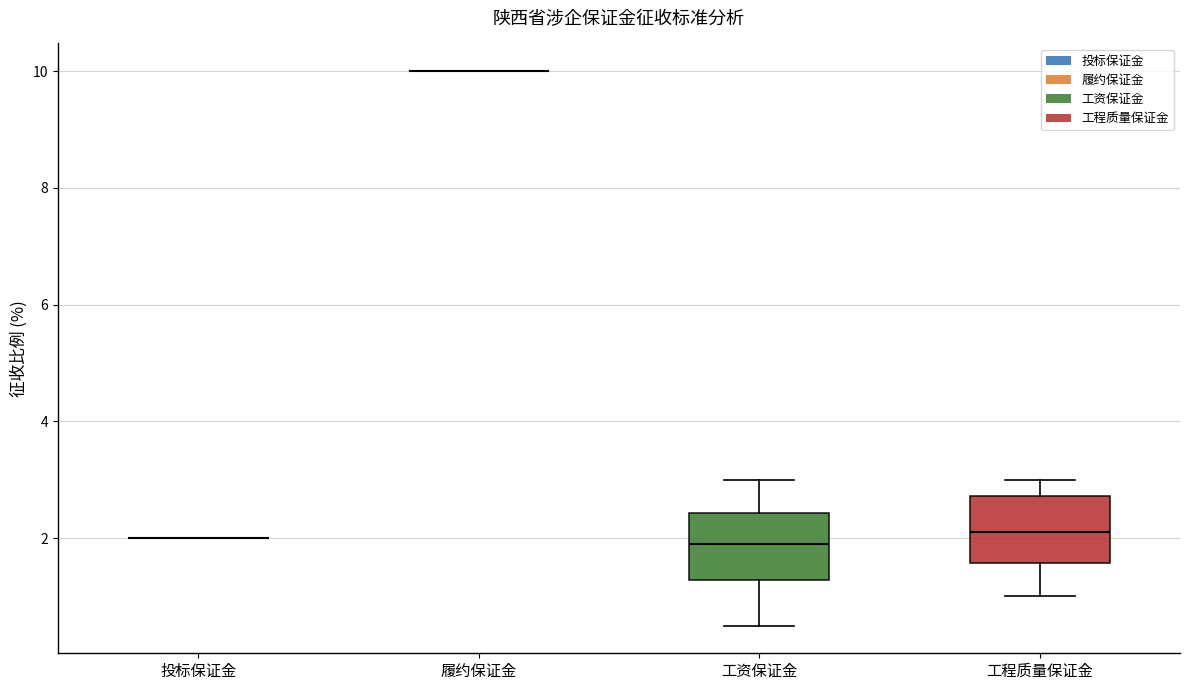

Reading left to right, transcribe this box plot: for each box, give where its median line is, the range the box spans, and where its two whiskers end, as read against the y-axis. The values are not printed on the chart, so give them approximately, as read against the axis.

投标保证金: box collapsed to a line at 2.0, whiskers 2.0 to 2.0
履约保证金: box collapsed to a line at 10.0, whiskers 10.0 to 10.0
工资保证金: median 2.0, box 1.2 to 2.4, whiskers 0.6 to 3.0
工程质量保证金: median 2.2, box 1.6 to 2.8, whiskers 1.0 to 3.0